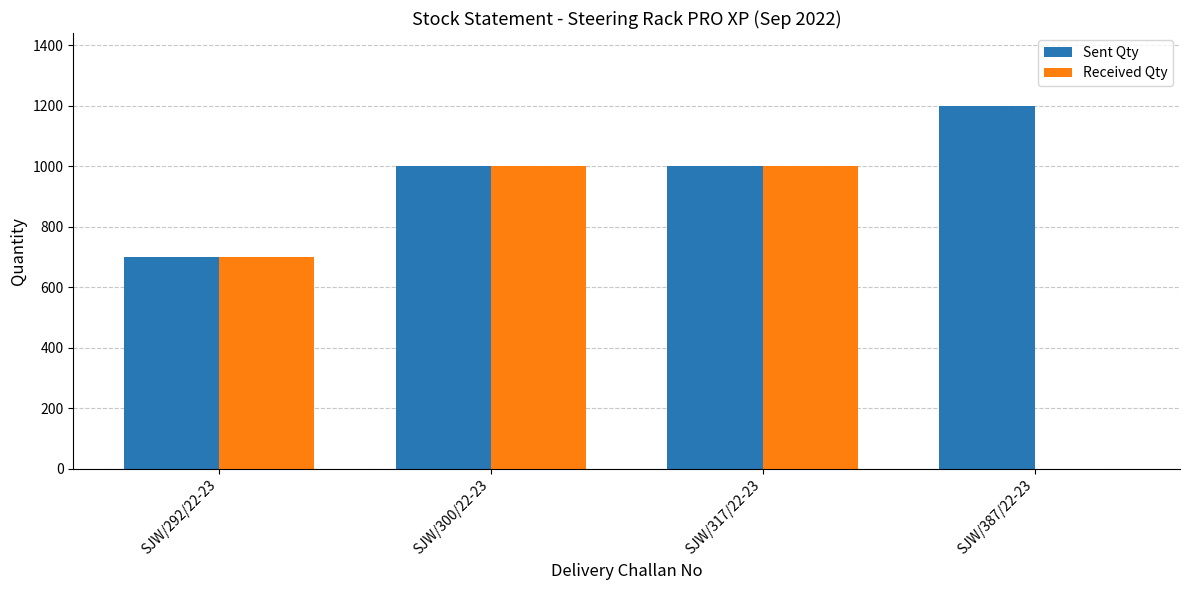

How many Sent Qty values are between 1000 and 1200?

3